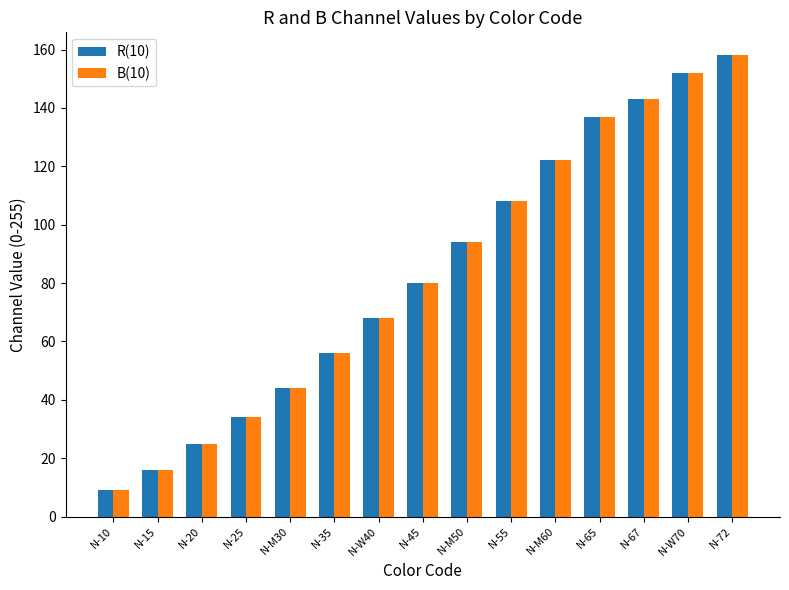

At which label does B(10) reach its minimum?

N-10